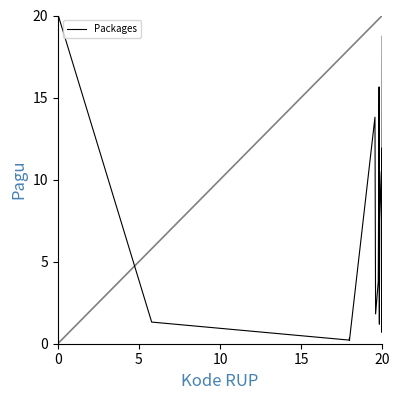

What is the greatest value displayed?

20.0